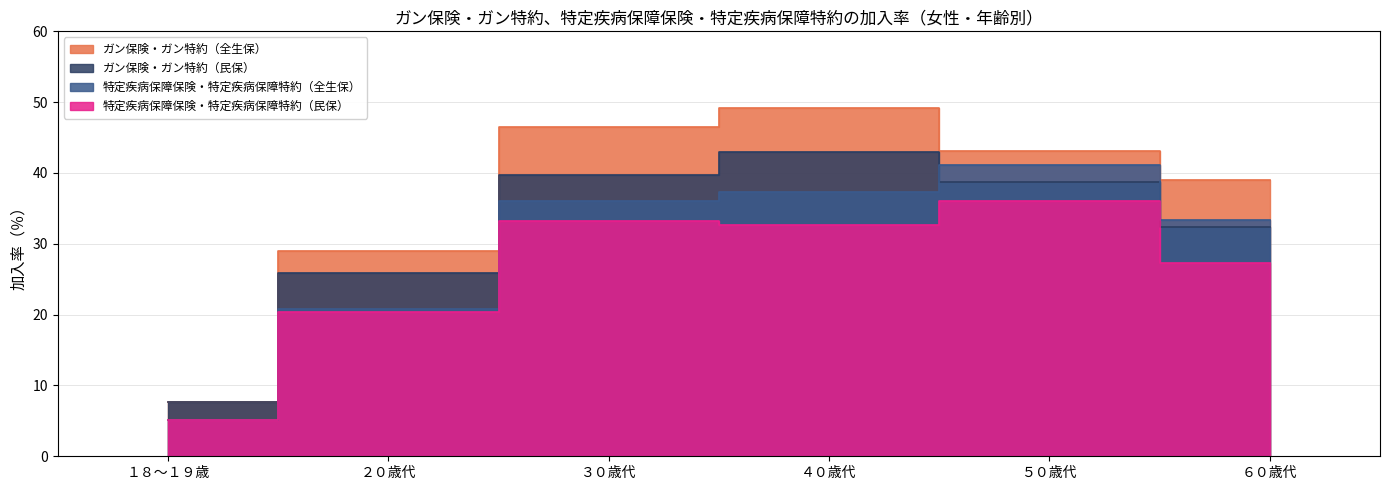

Rank the series at ４０歳代 from highest to lowest value.

ガン保険・ガン特約（全生保）, ガン保険・ガン特約（民保）, 特定疾病保障保険・特定疾病保障特約（全生保）, 特定疾病保障保険・特定疾病保障特約（民保）